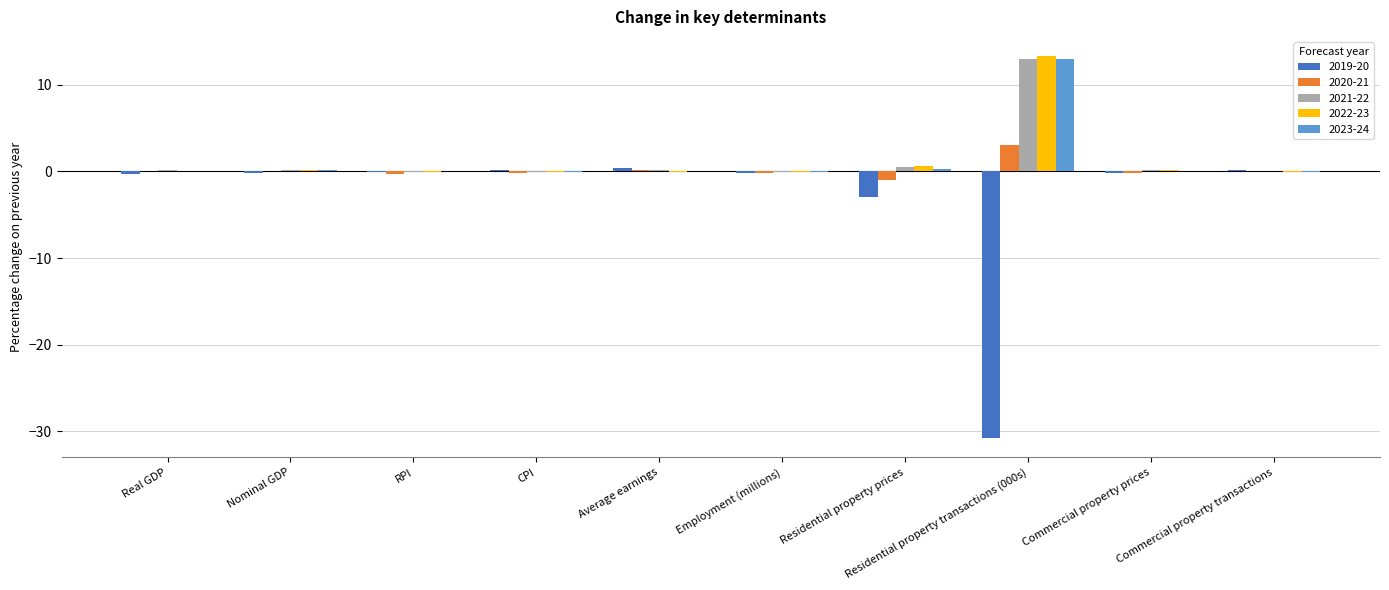

How many series are shown in this chart?

5